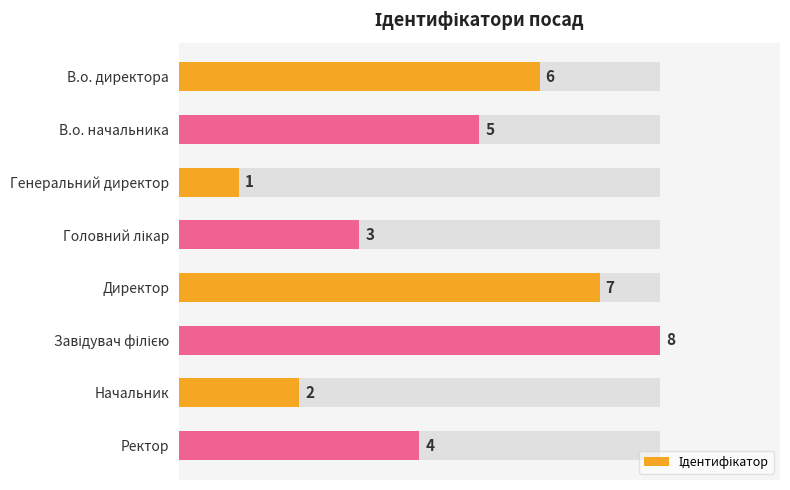

What is the difference between the maximum and minimum values?

7